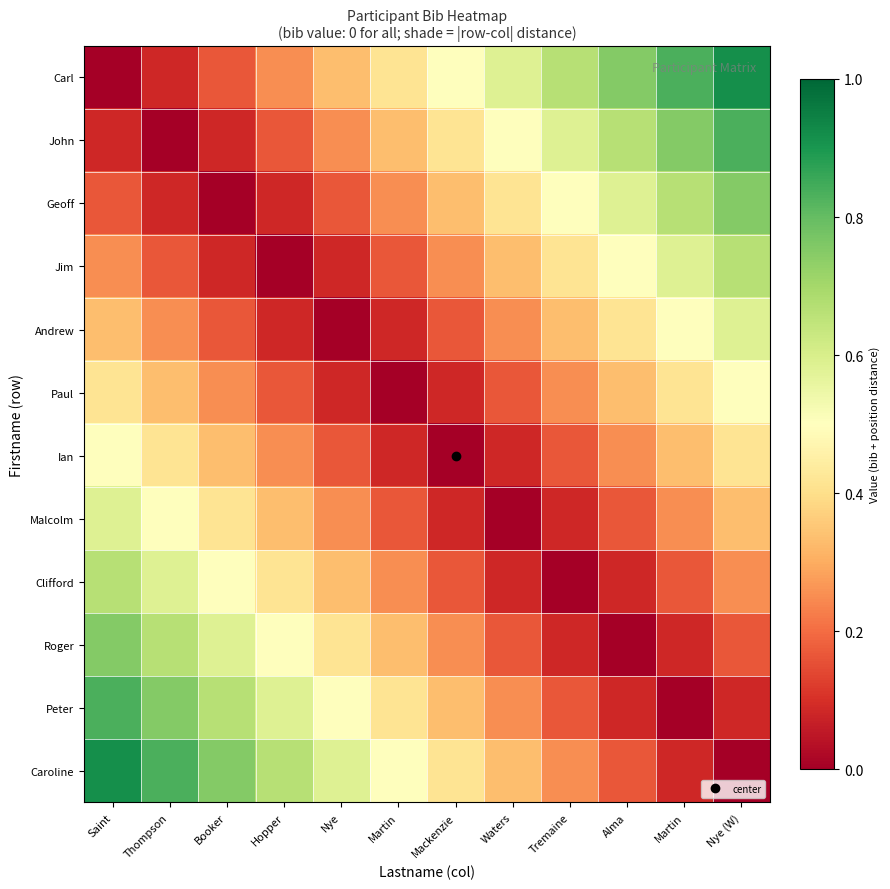

At which category does the chart reach its peak across all series?

Nye (W)